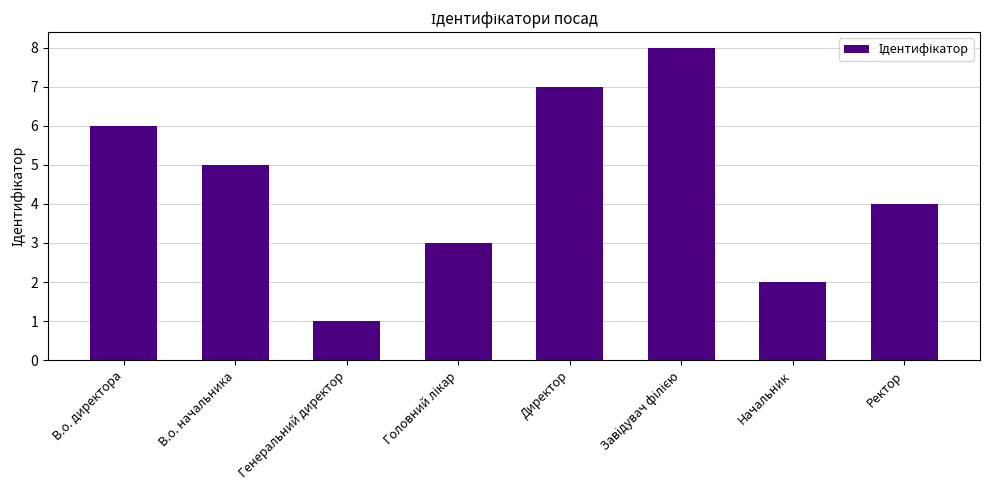

Reading right to left, what are all the values shown in this chart?

4	2	8	7	3	1	5	6